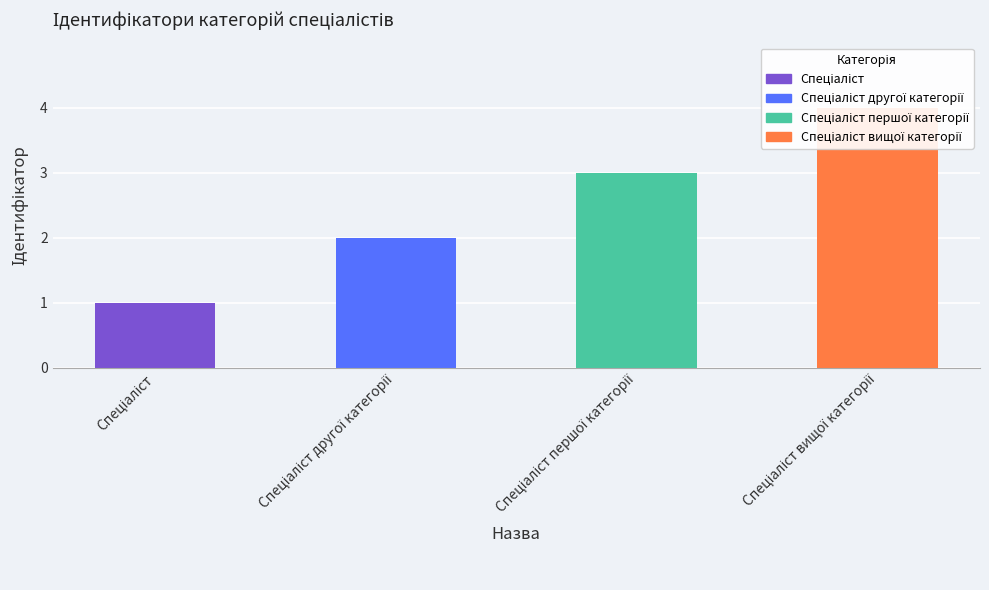

Is it true that the value at Спеціаліст вищої категорії is 4?

True